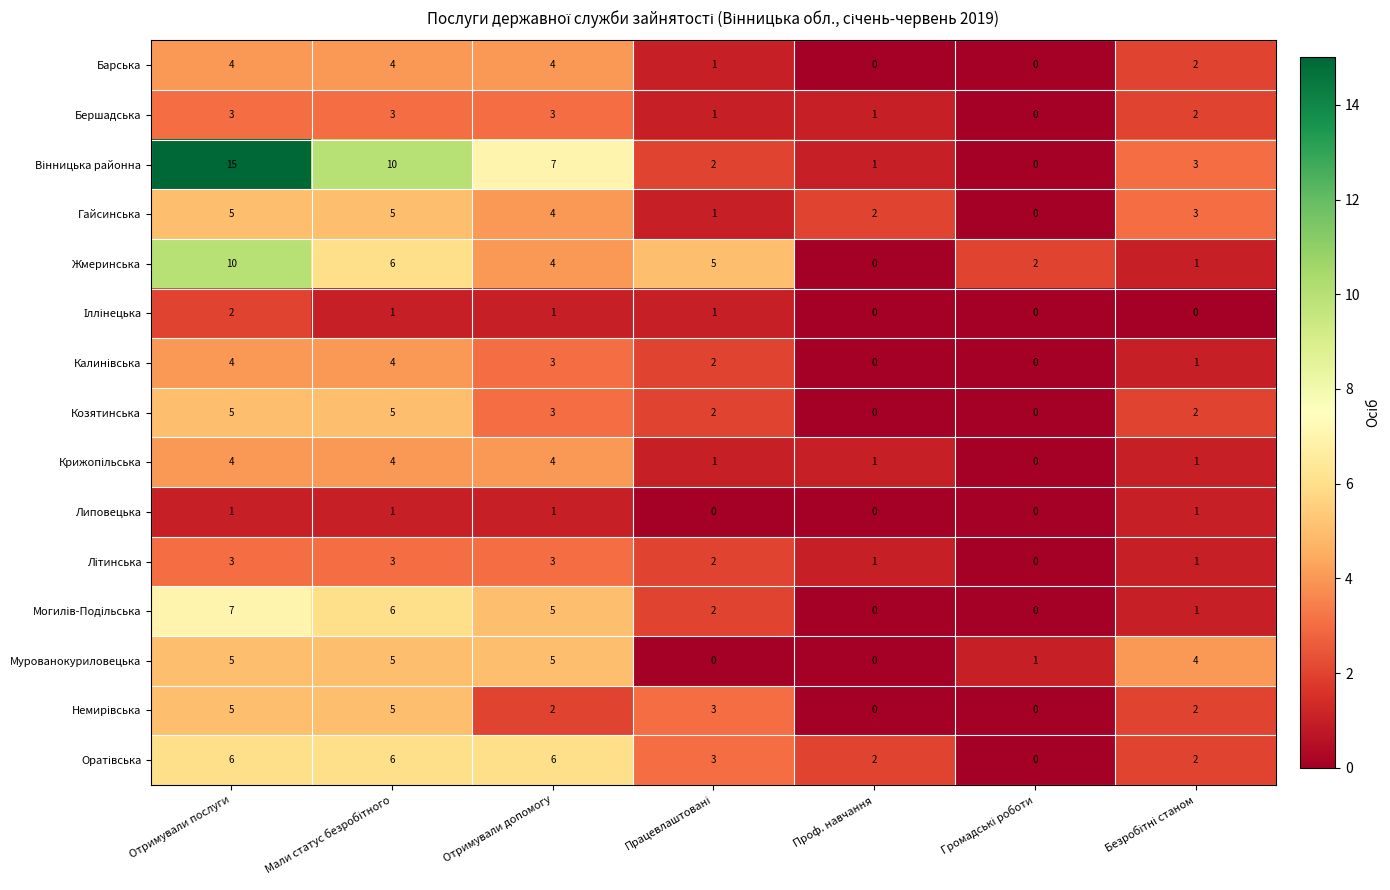

Which category has the highest value across all series?

Отримували послуги